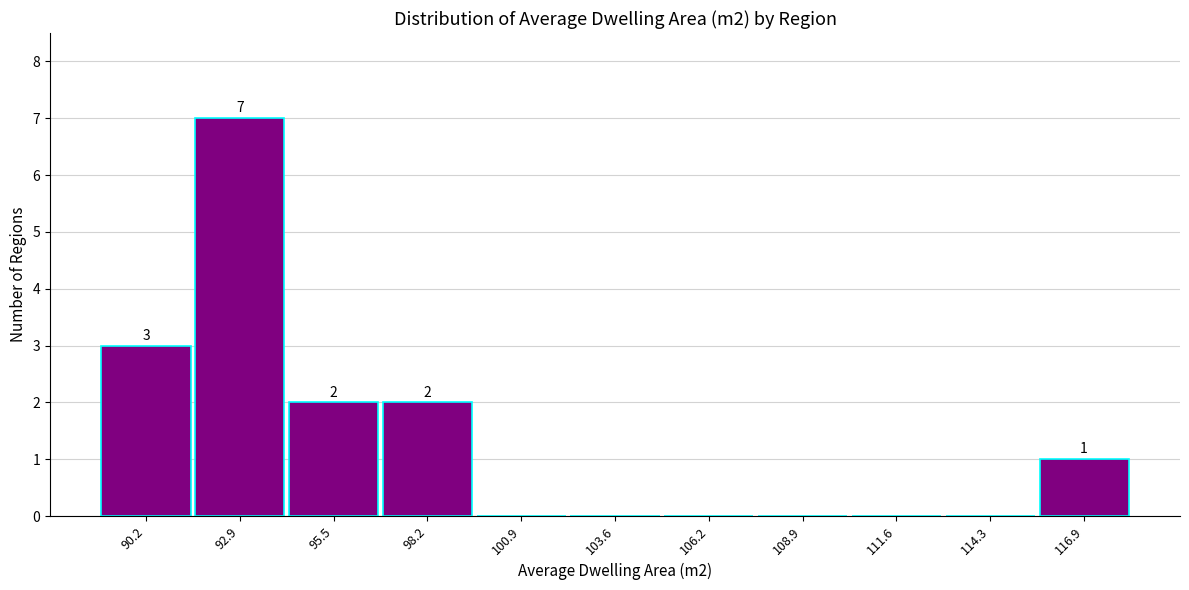

Over which range of the x-axis is the bar tallest?

91.5 to 94.0